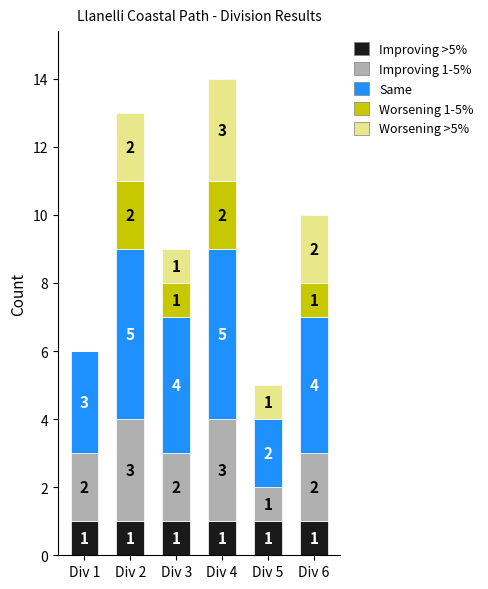

Is it true that Improving >5% equals 1 at Div 1?

True